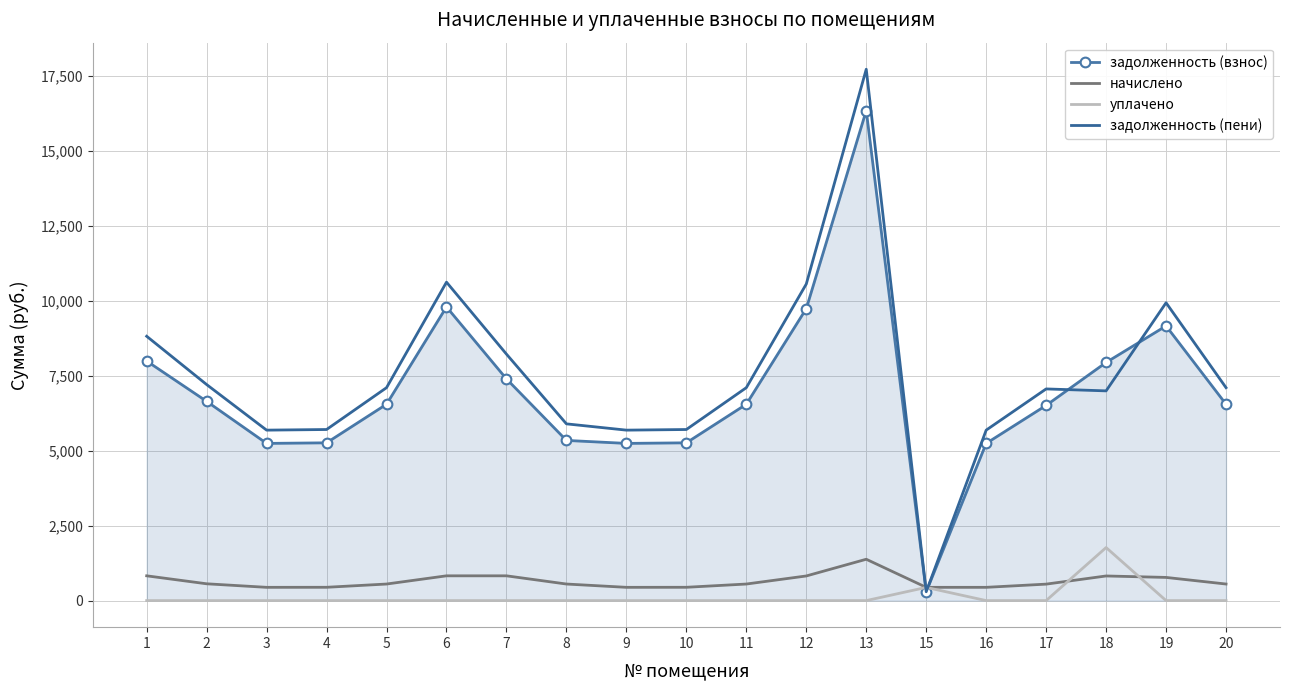

How many values in the задолженность (взнос) series are below 6547?

8